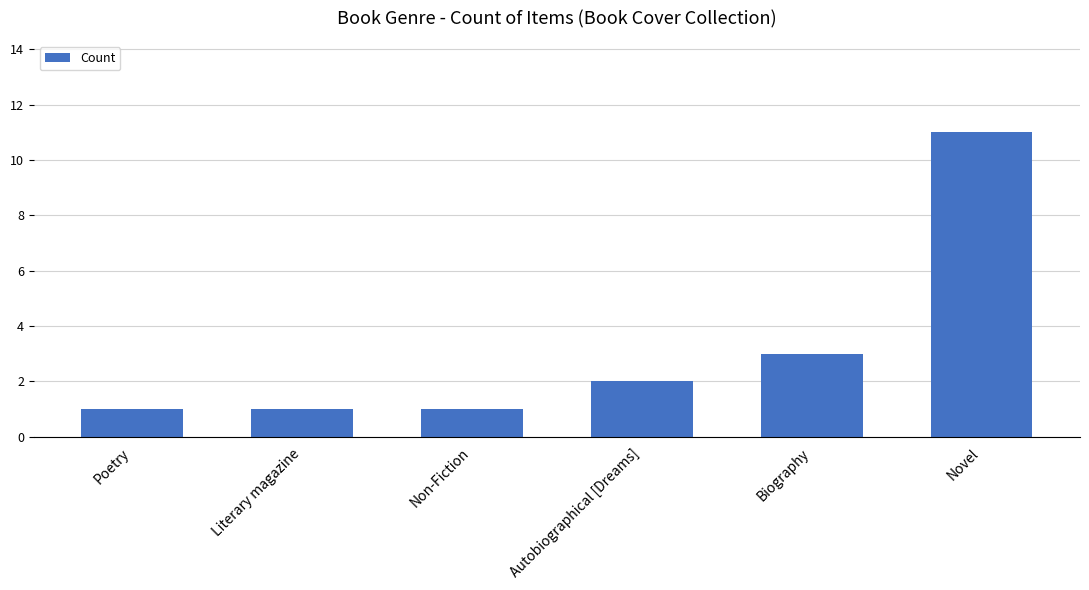

What is the change in value from Autobiographical [Dreams] to Novel?

+9